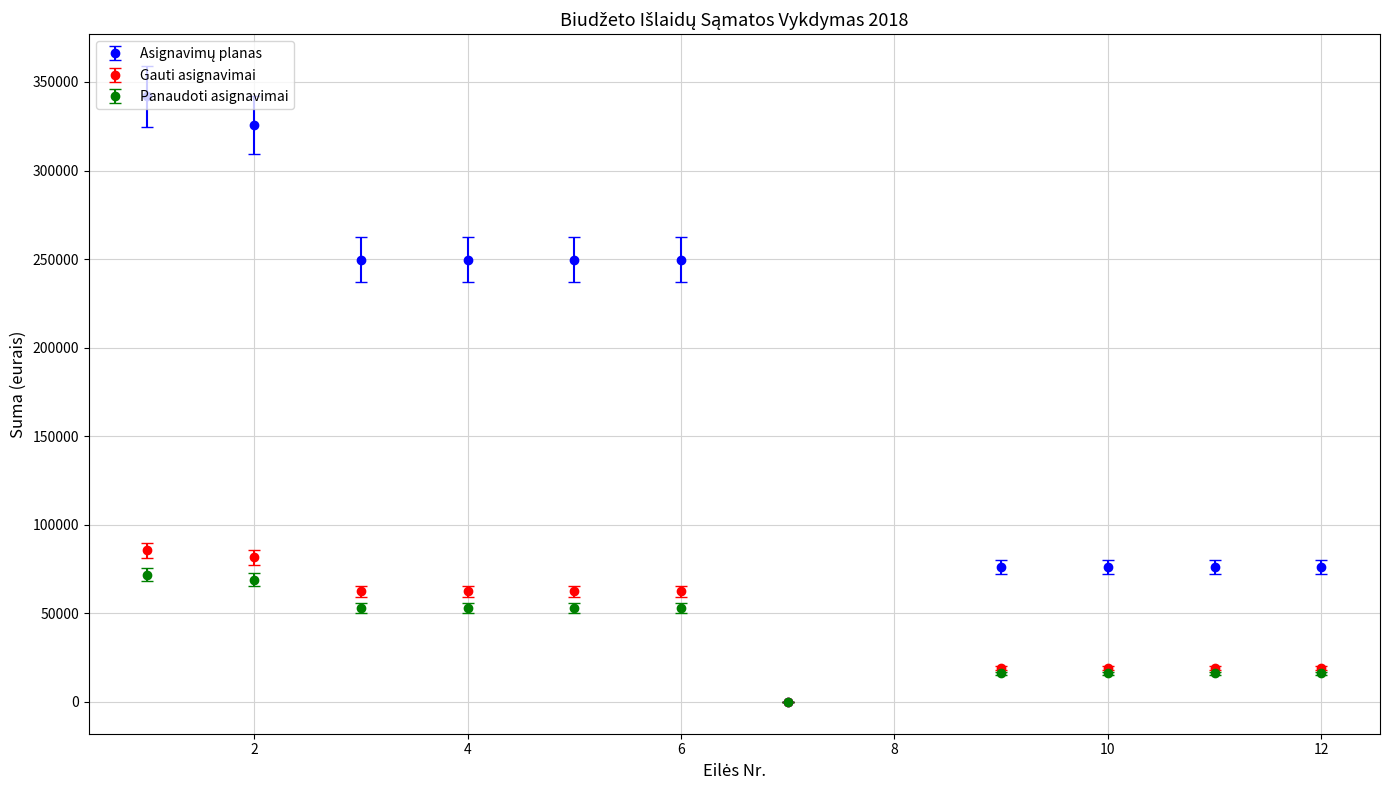

What is the greatest value displayed?

341900.0